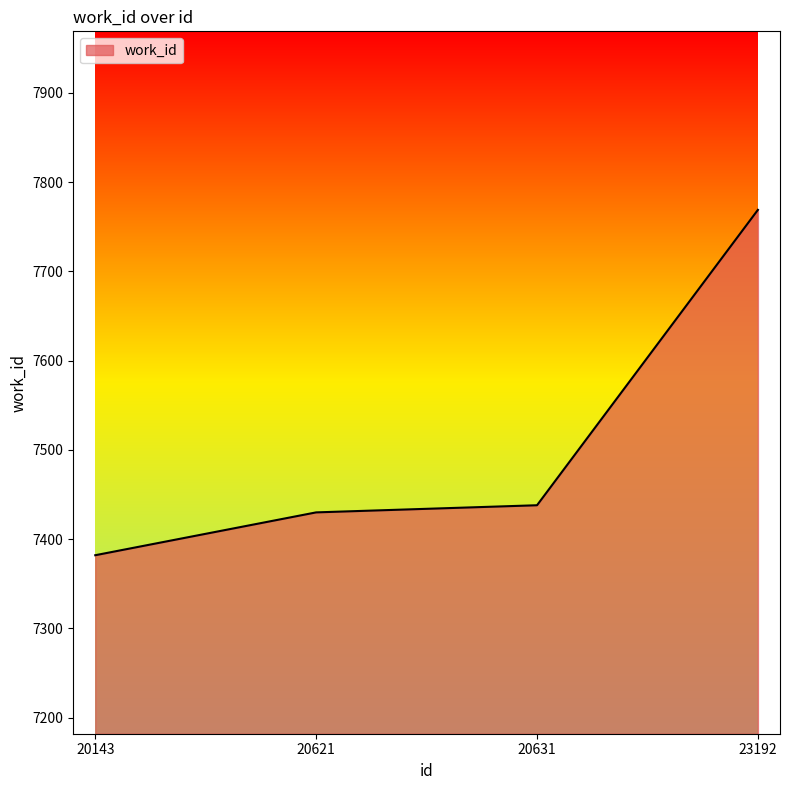

Reading left to right, extract all data points from this chart.

7382	7430	7438	7769